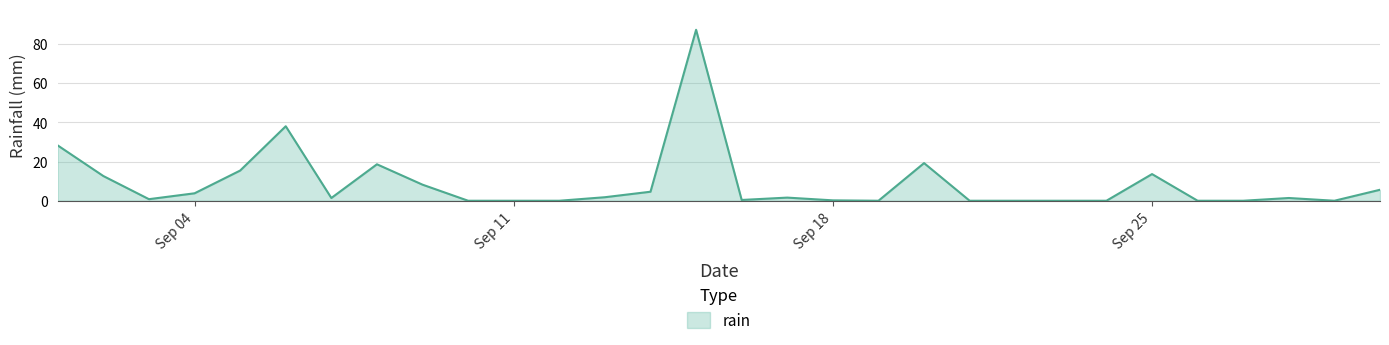

What is the difference between the maximum and minimum values?

87.2